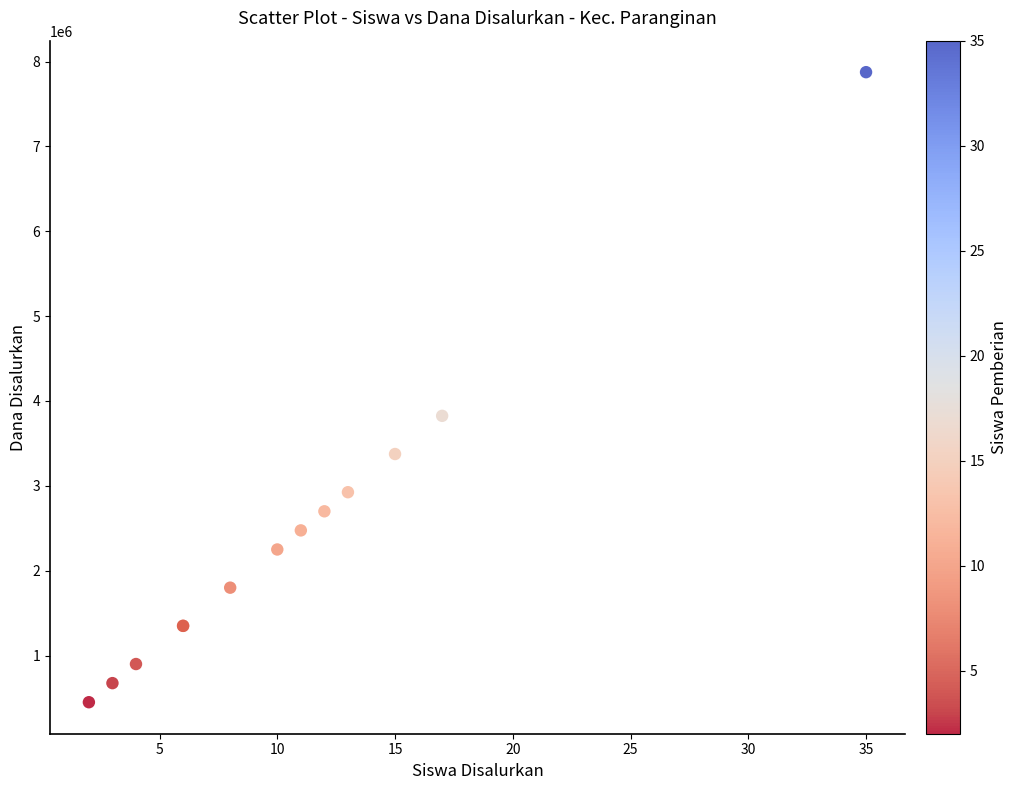

What Y value in the scatter plot is closest to 4162500?

3825000